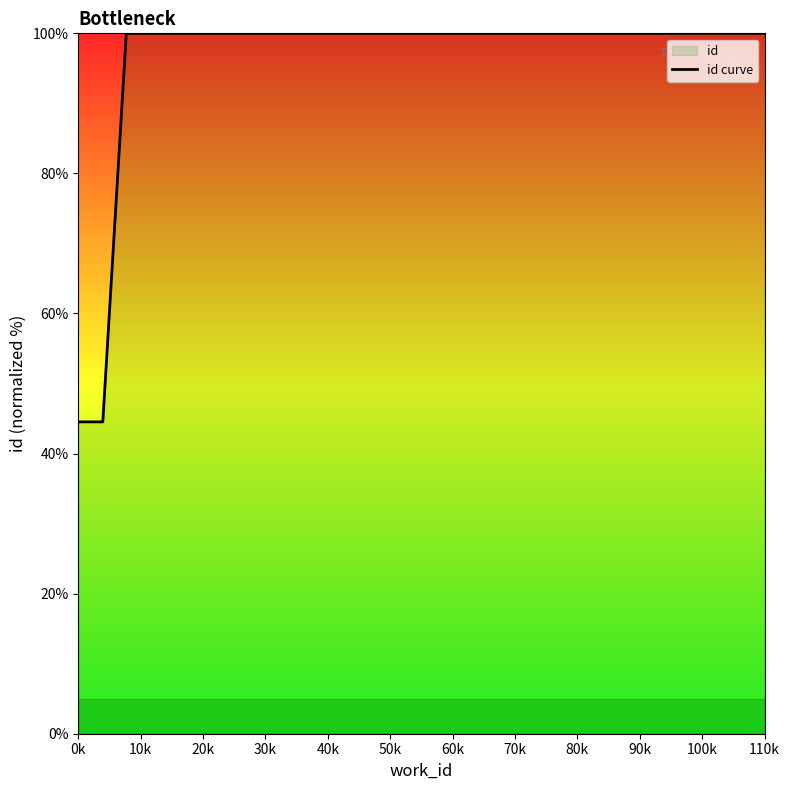

Reading left to right, list all the values displayed in this chart.

44.5	44.5	44.5	100.0	100.0